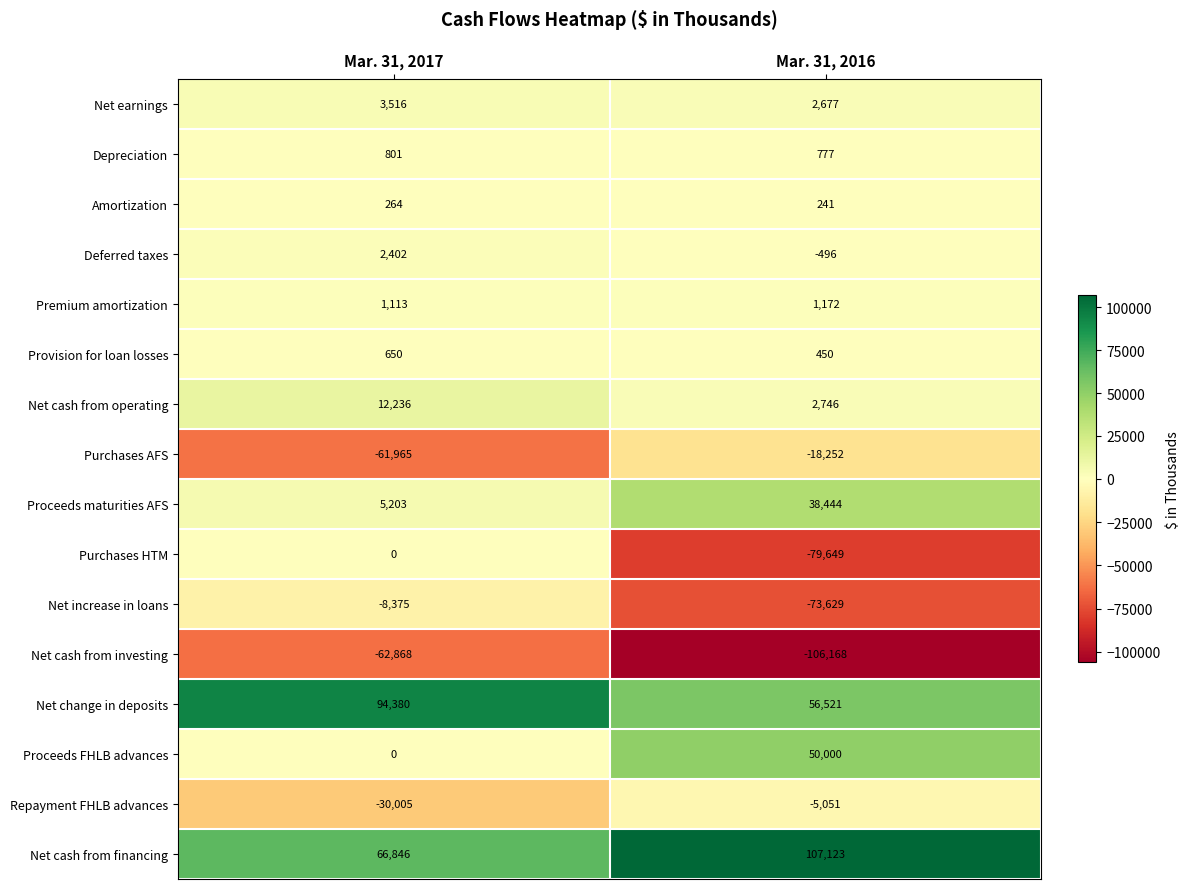

Which series has the largest total across all categories?

Net cash from financing